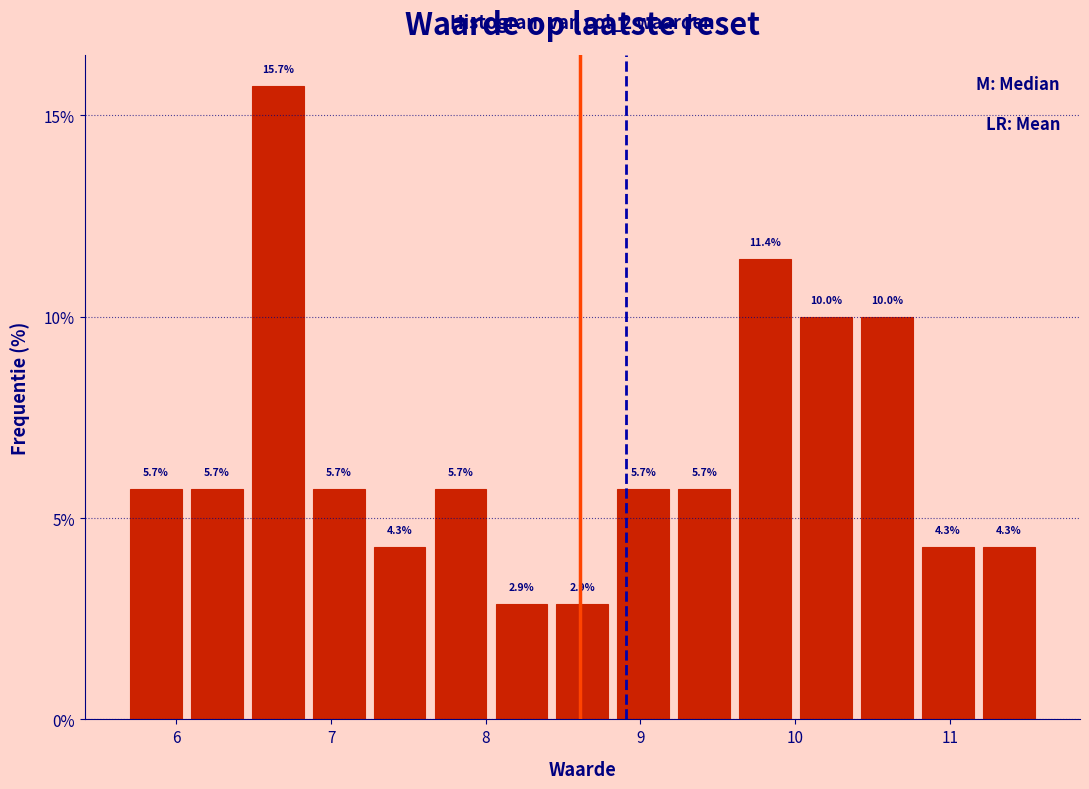

Around what value on the x-axis is the tallest bar? Give the approximate position of its centre, as read against the axis.

6.7